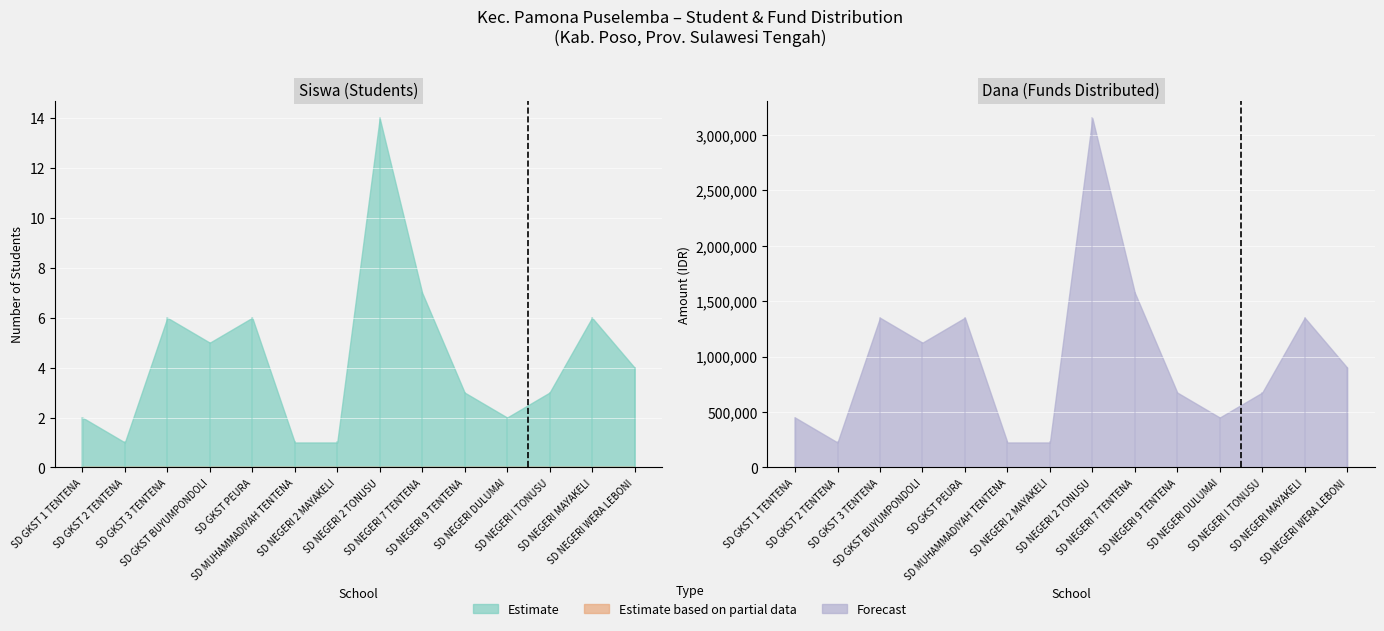

What is the difference between the maximum and second lowest values in the Forecast (Dana Pemberian) series?

2925000